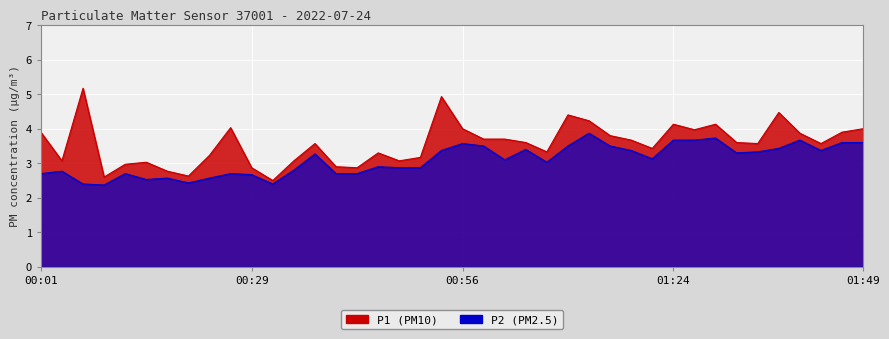

Which has a higher value, 01:49 or 00:34?

01:49